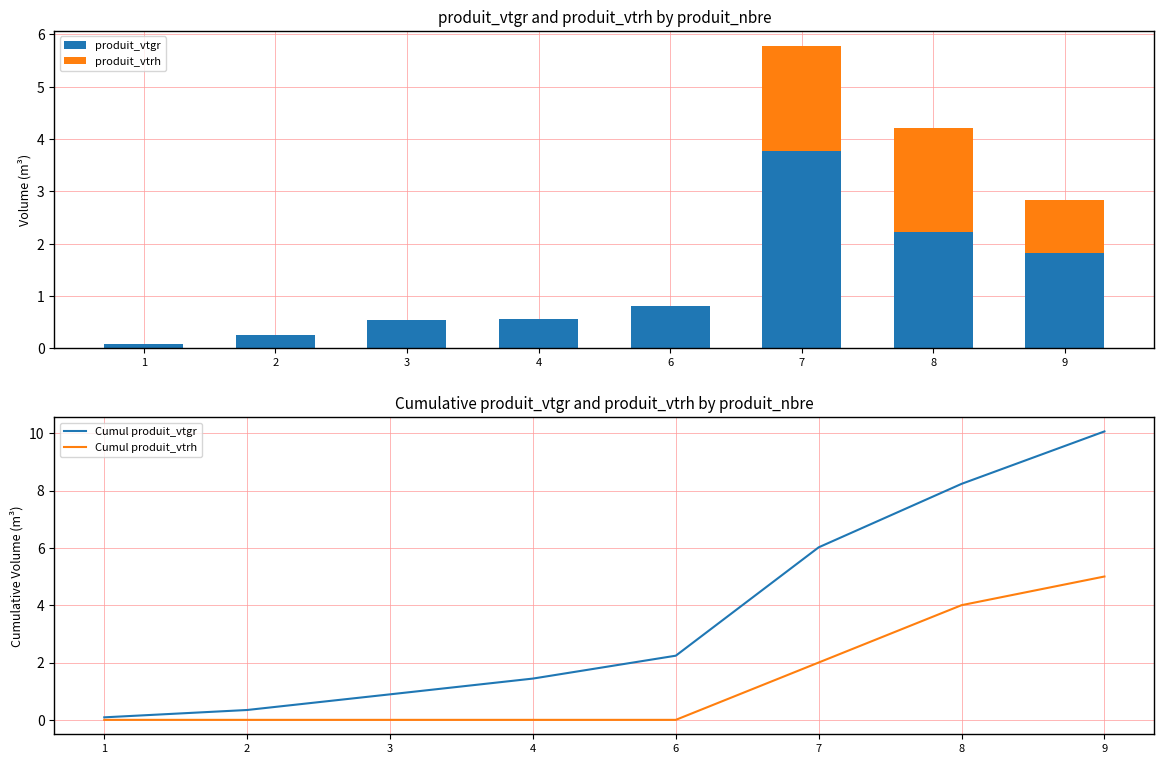

Are the bars grouped side by side (vs. stacked)?

Yes